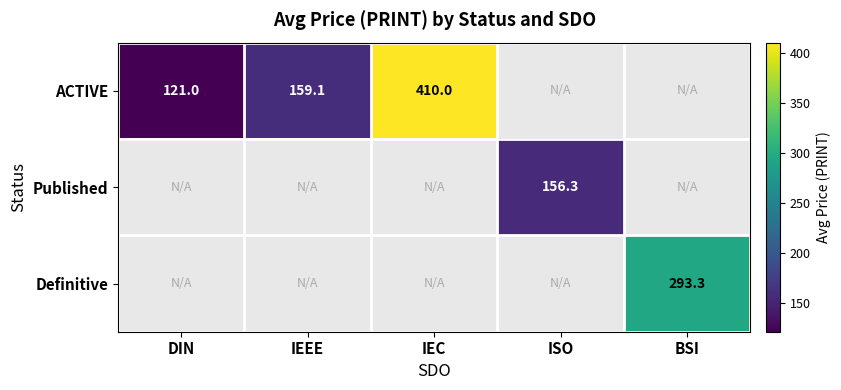

Is it true that ACTIVE equals 159.1 at IEEE?

True